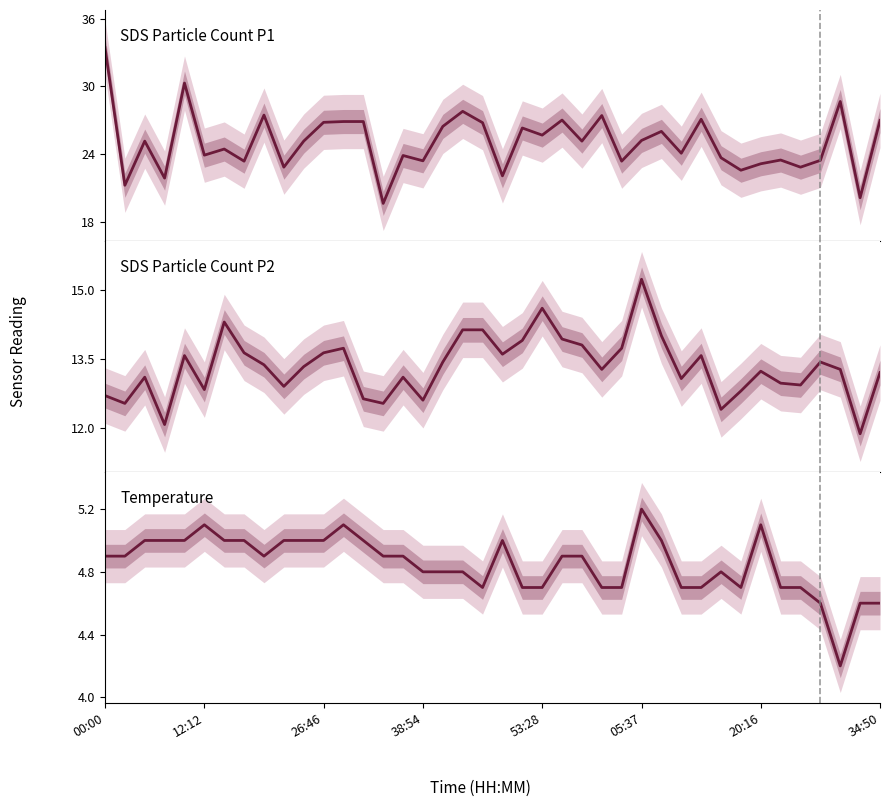

Which series has the largest total across all categories?

SDS Particle Count P1